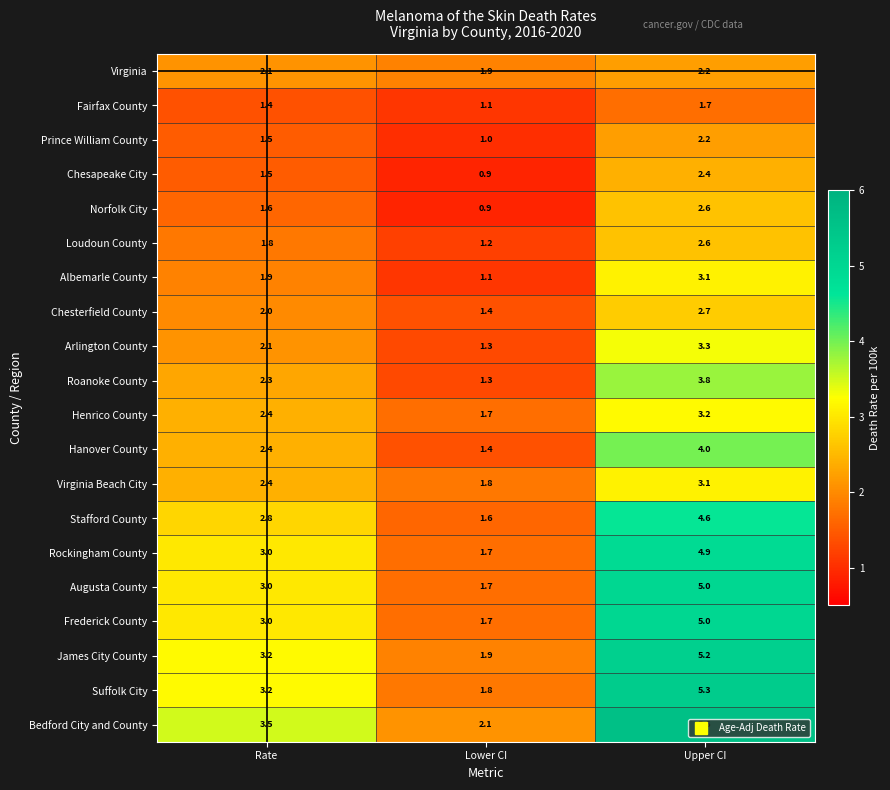

The value of Loudoun County at Upper CI is 0.5. True or false?

False